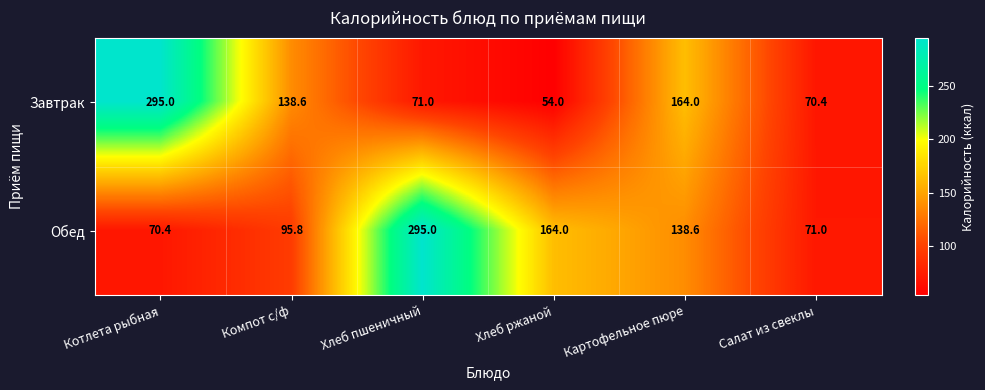

At which category is the sum across all series the highest?

Хлеб пшеничный